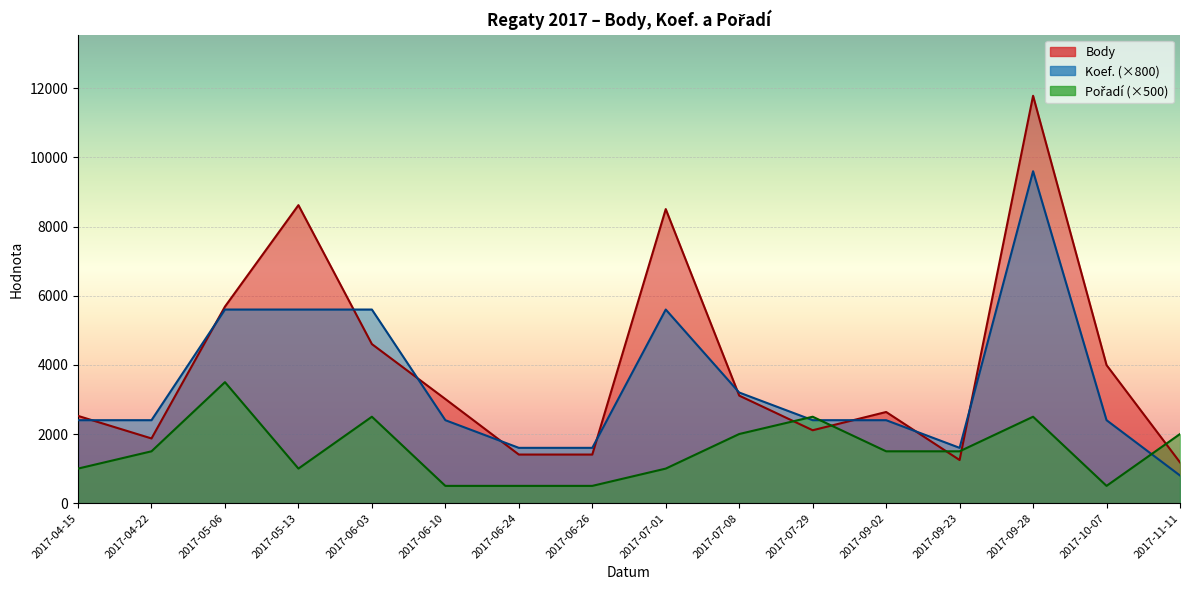

Where is the first local minimum for Koef.?

2017-09-23